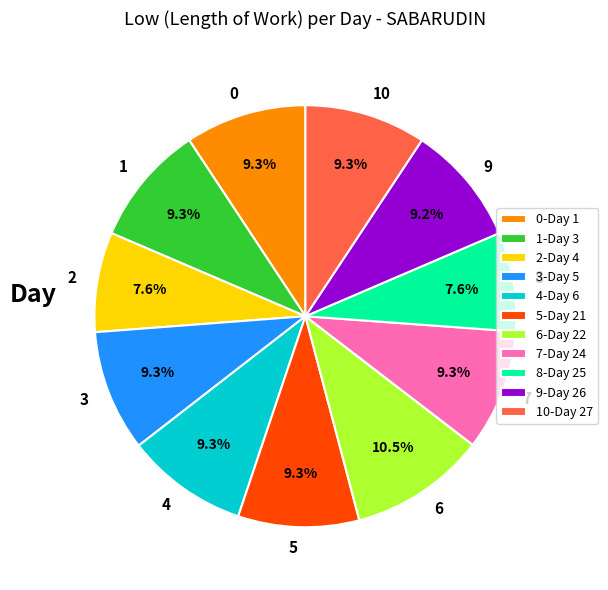

What percentage do 9 and 3 together represent?

18.5%